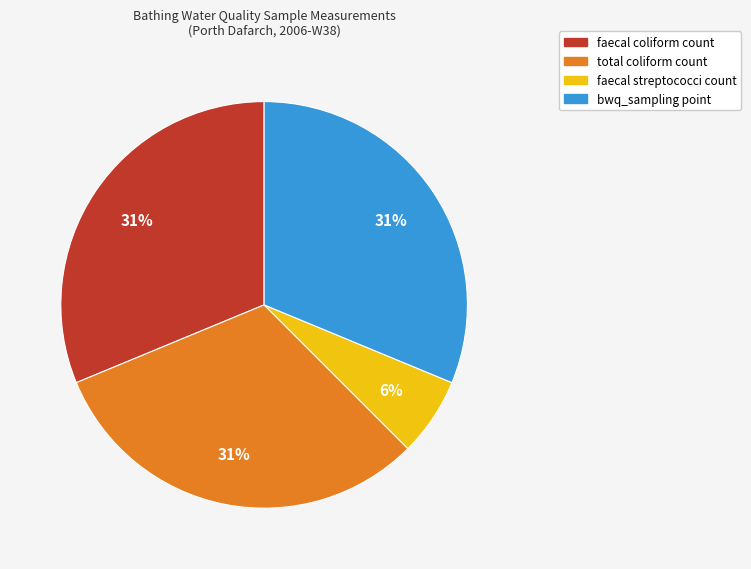

True or false: faecal streptococci count accounts for 6% of the total.

True